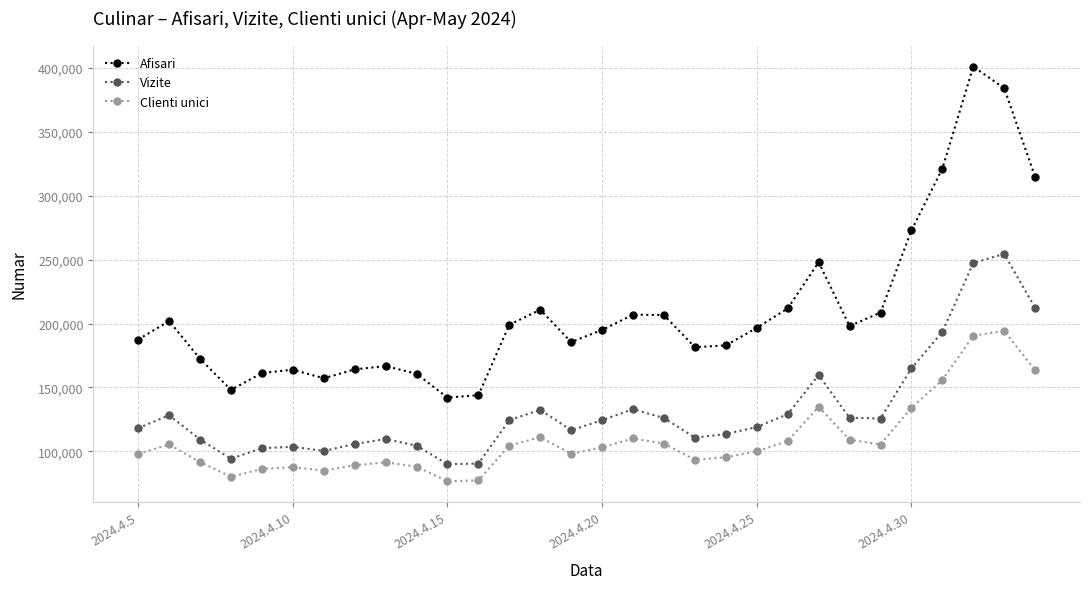

True or false: Afisari has more than 0 points higher than both neighbors.

True